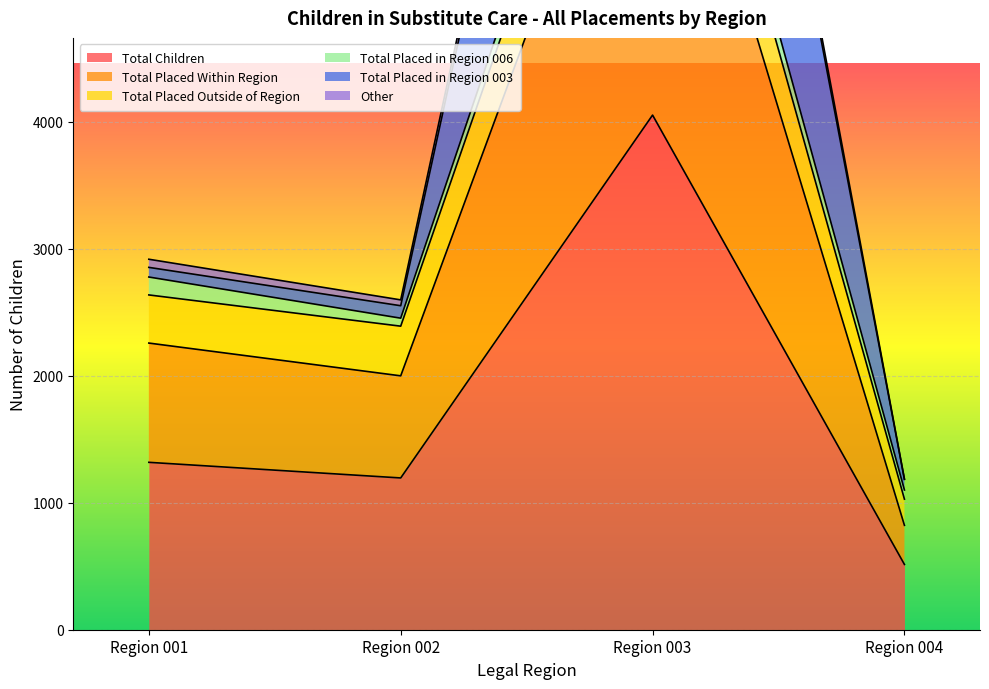

Rank the categories by Total Children value from lowest to highest.

Region 004, Region 002, Region 001, Region 003